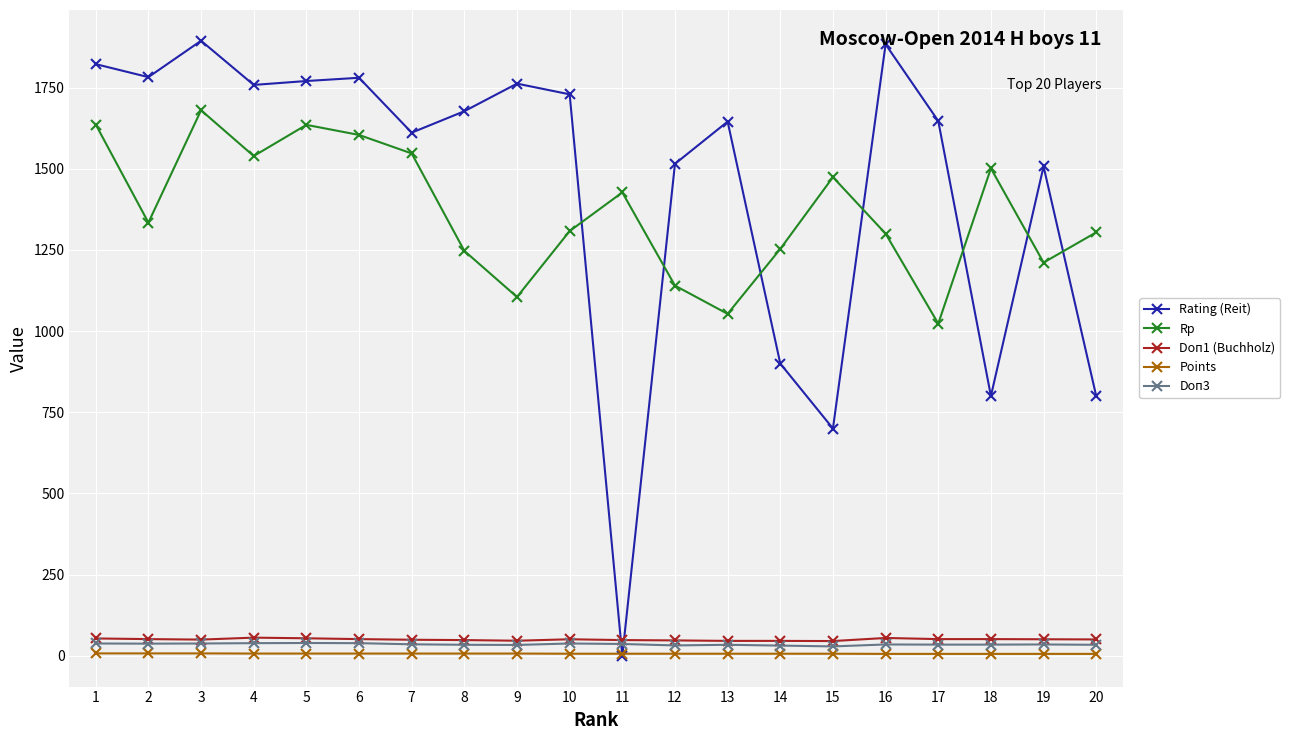

At which category does Rp reach its first local peak?

3